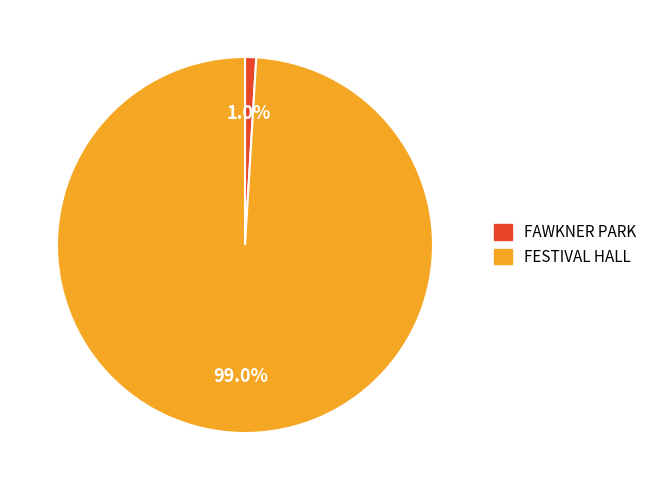

What is the smallest slice in the pie chart?

FAWKNER PARK